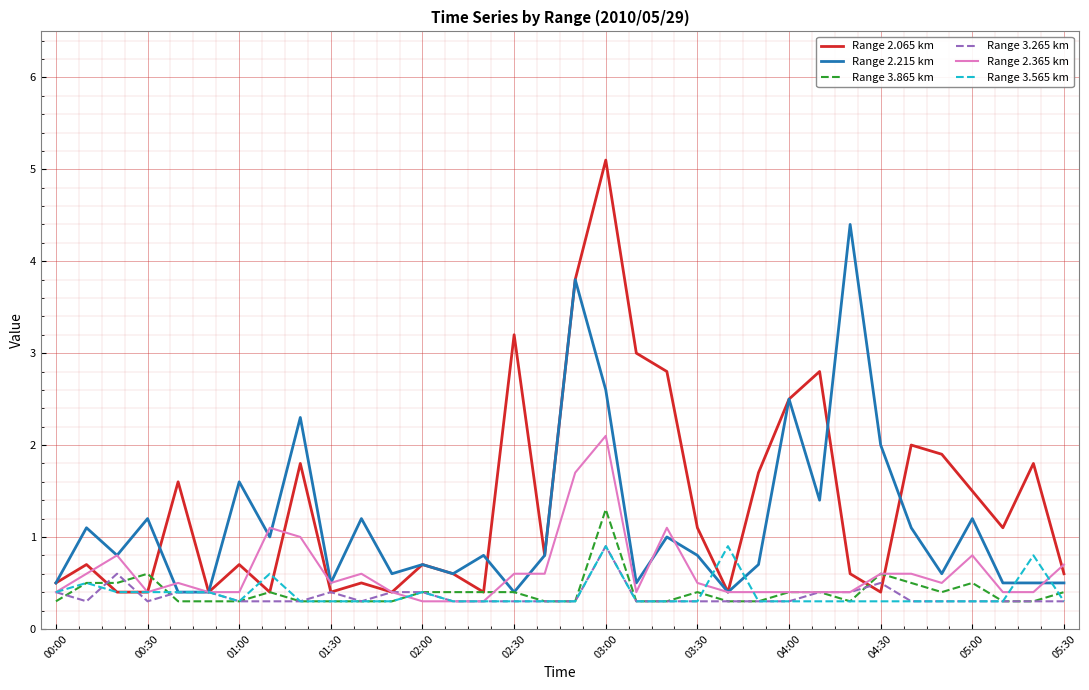

Which series has the largest range (max minus min)?

Range 2.065 km